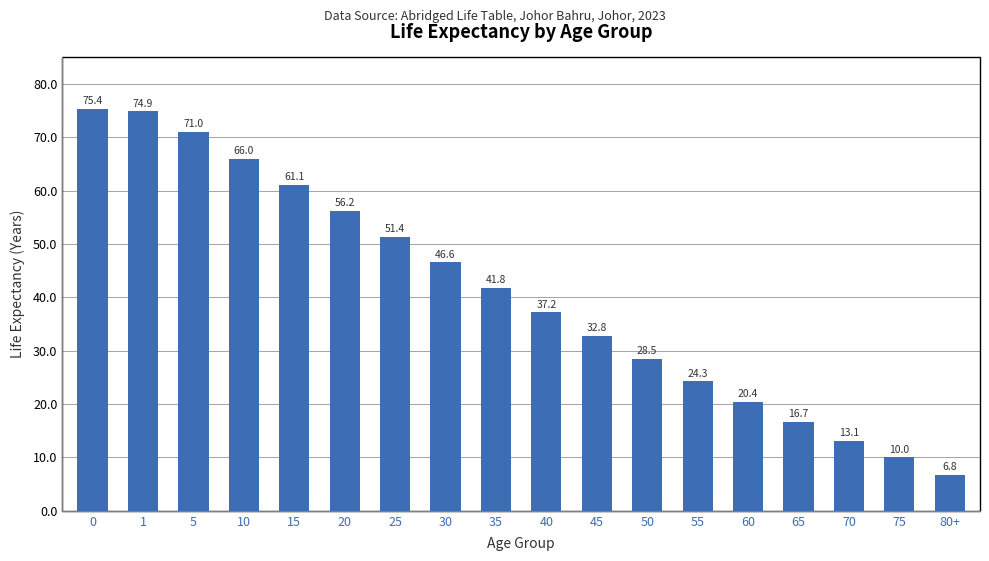

What is the difference between the maximum and minimum values?

68.6